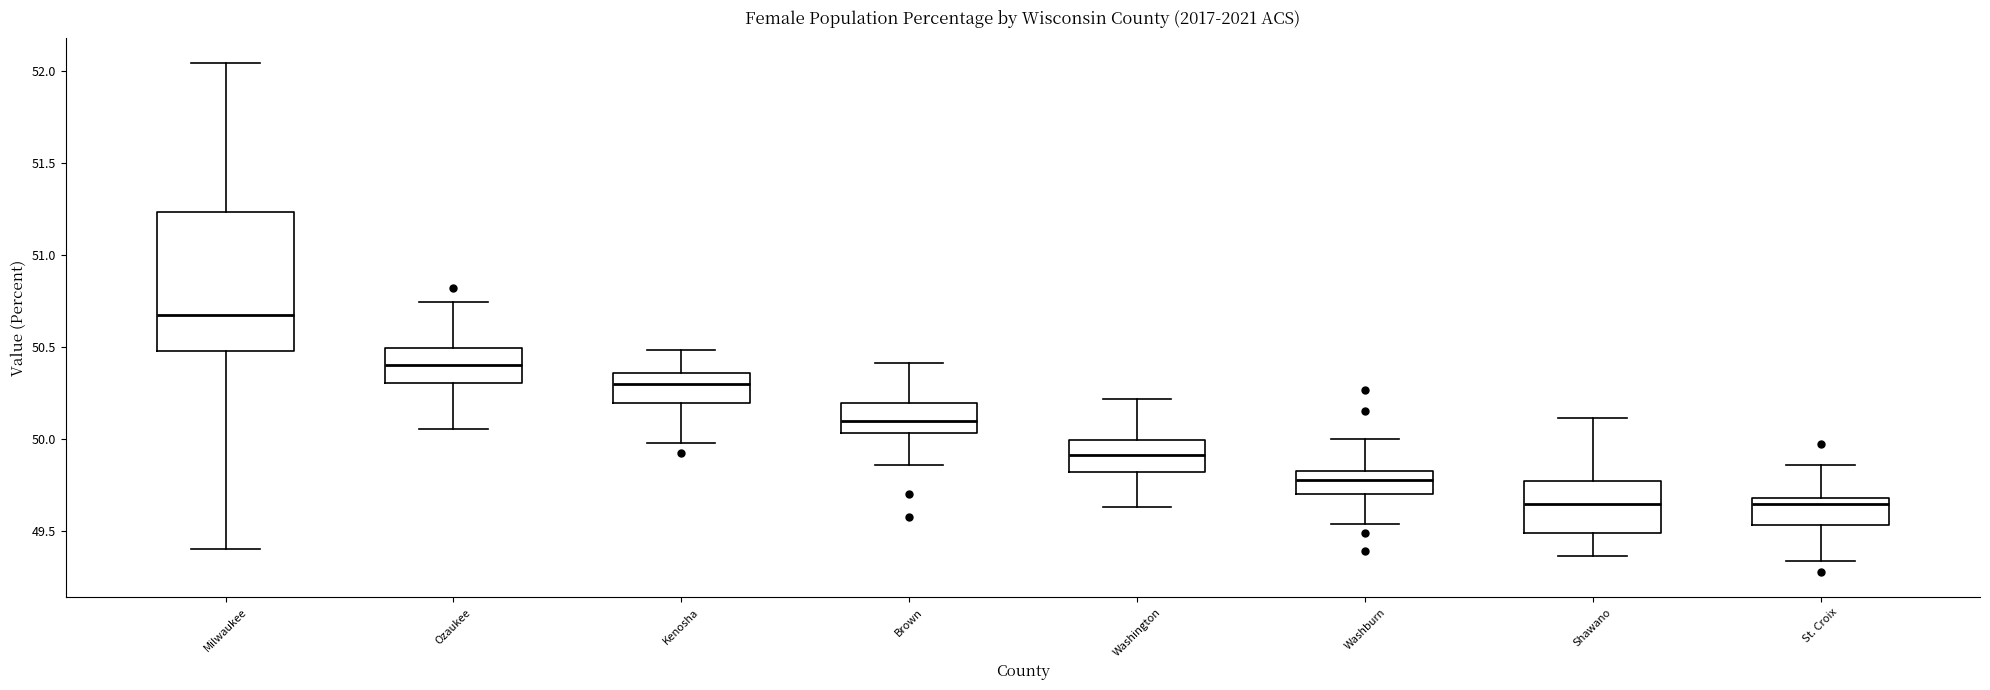

Where does the upper whisker of the box for St. Croix end on the y-axis? The values are not printed on the chart, so give them approximately, as read against the axis.

49.85